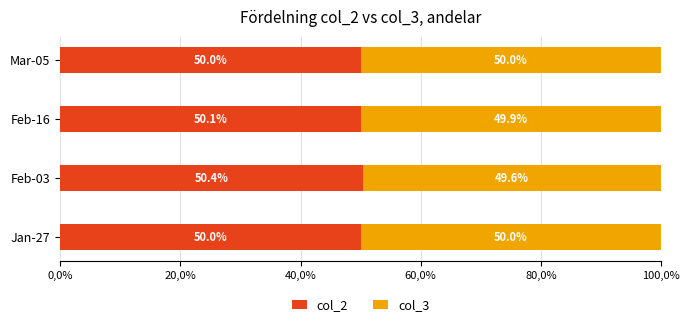

Count the col_2 values in the range 50 to 51.

4